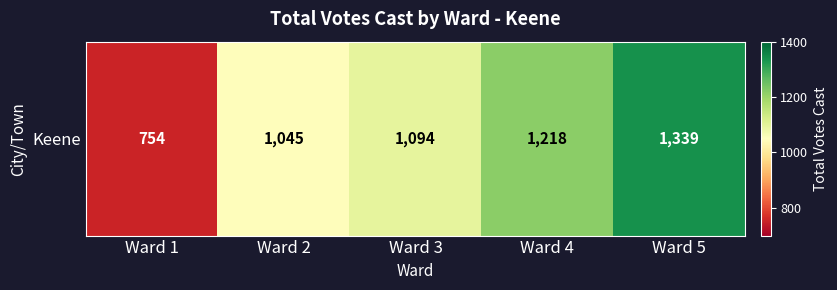

Which has a higher value, Ward 3 or Ward 2?

Ward 3